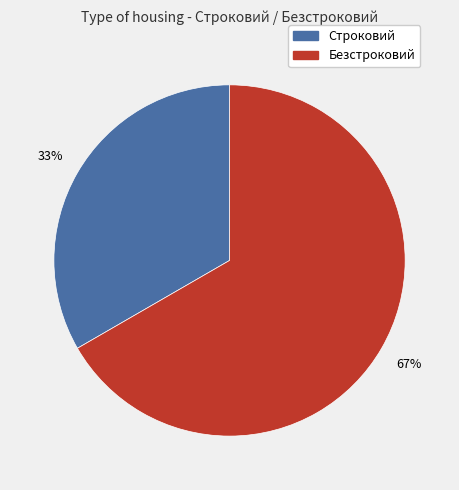

Is there a majority slice in this chart?

Yes